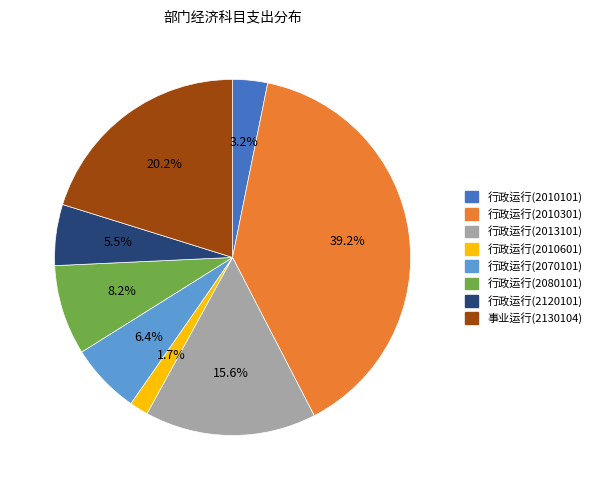

To the nearest percent, what portion does 行政运行(2013101) represent?

16%